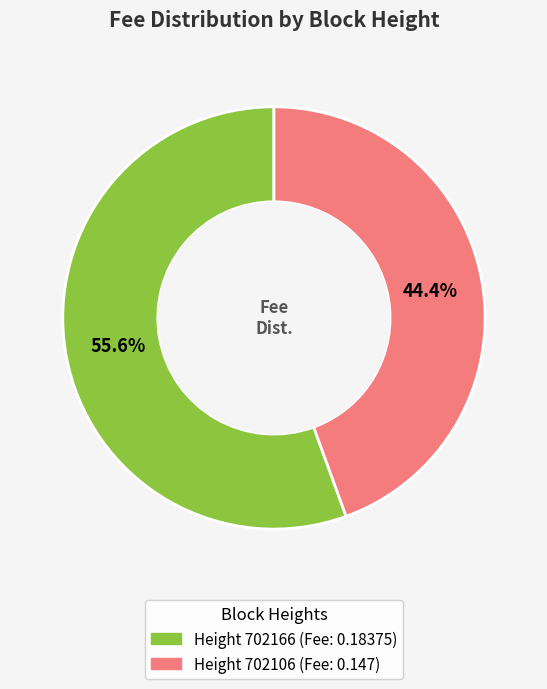

Count the number of slices in the pie.

2